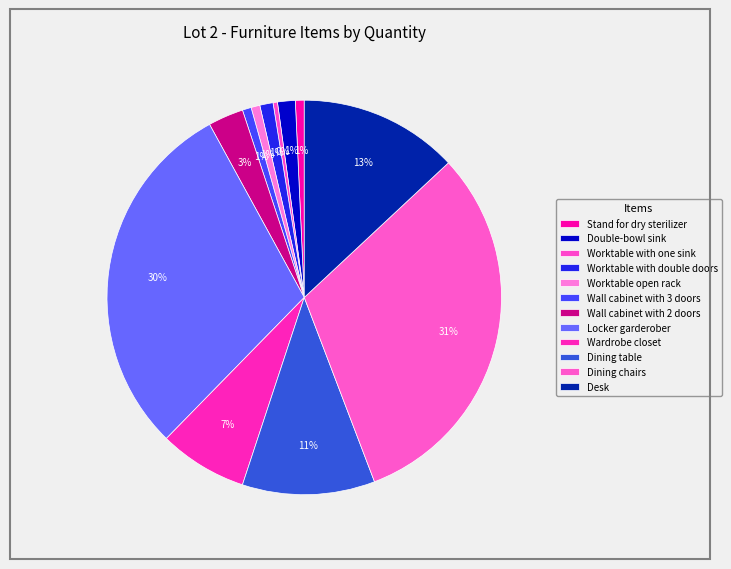

What percentage is NOT represented by Wall cabinet with 2 doors?

97.1%